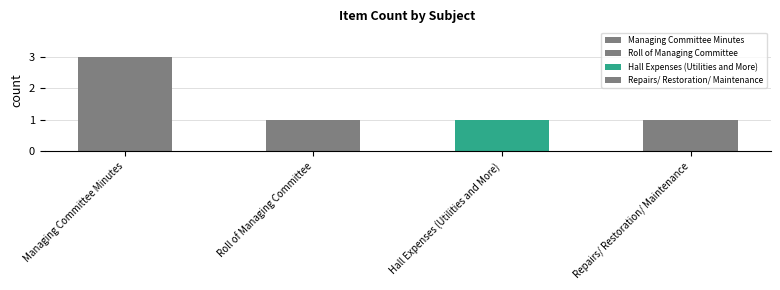

Which has a higher value, Managing Committee Minutes or Repairs/ Restoration/ Maintenance?

Managing Committee Minutes